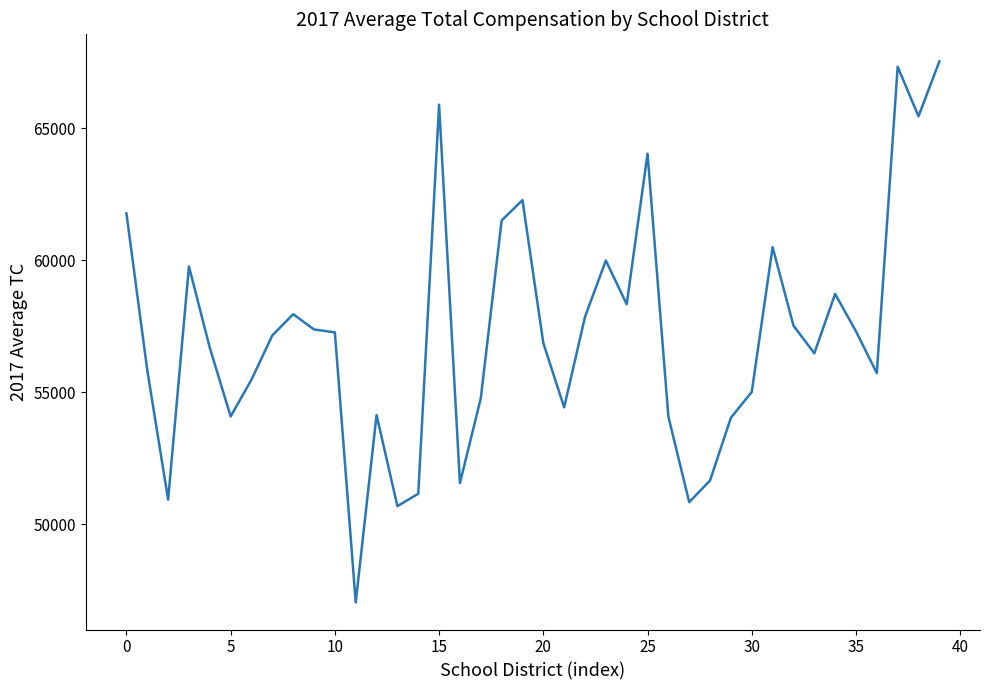

What is the minimum value shown in the chart?

47037